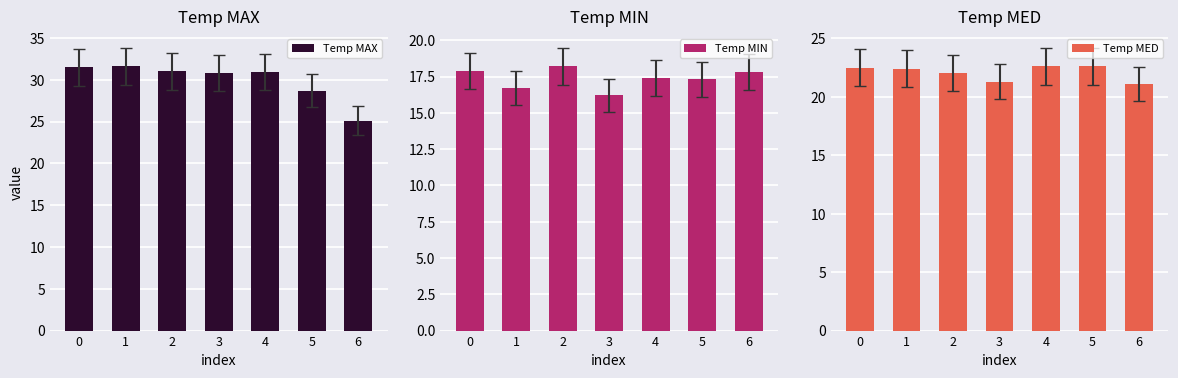

Is it true that Temp MAX equals 17.8 at 0?

False